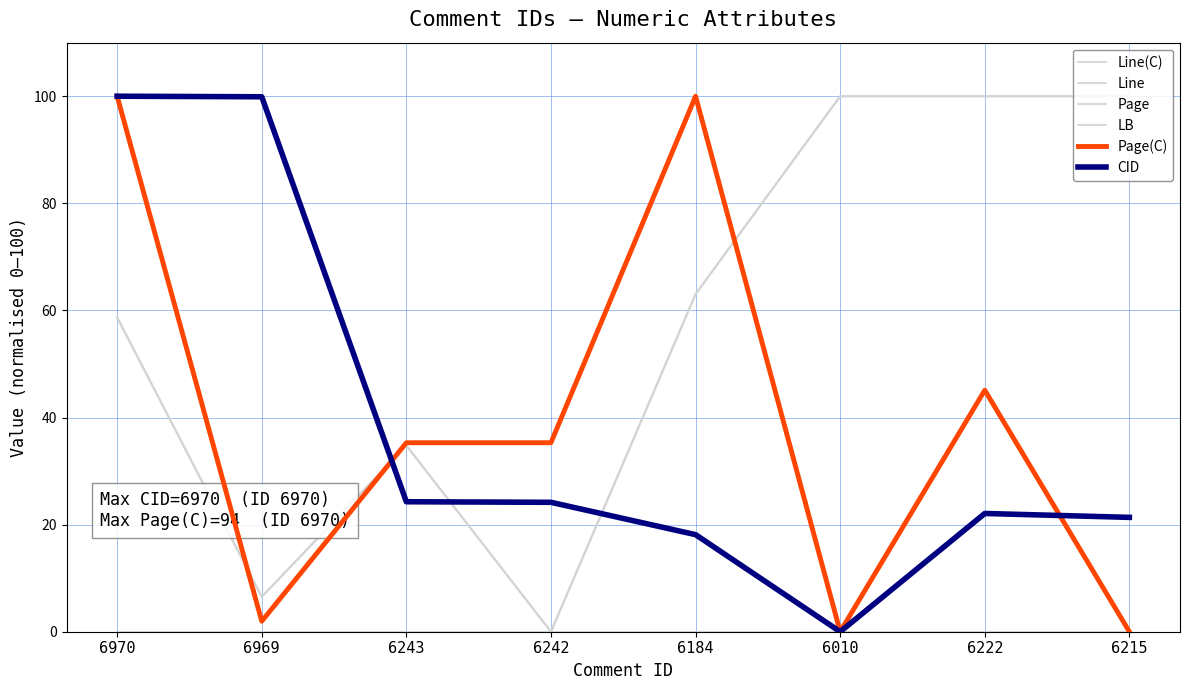

How many interior local valleys does the Line(C) series have?

2